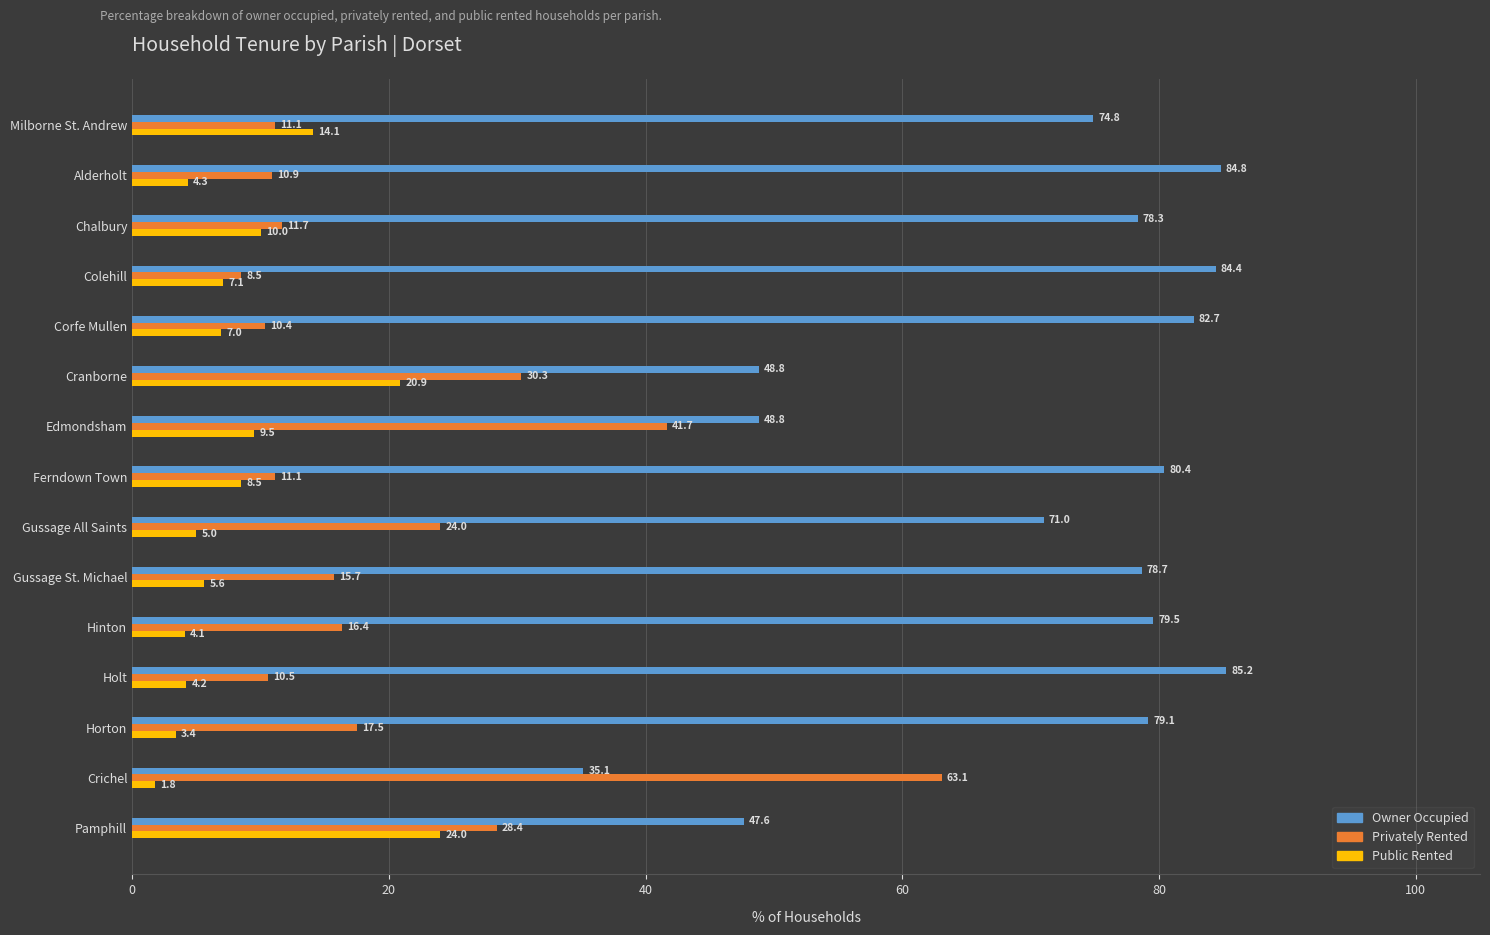

What is the spread (max minus min) of values at Crichel?

61.3